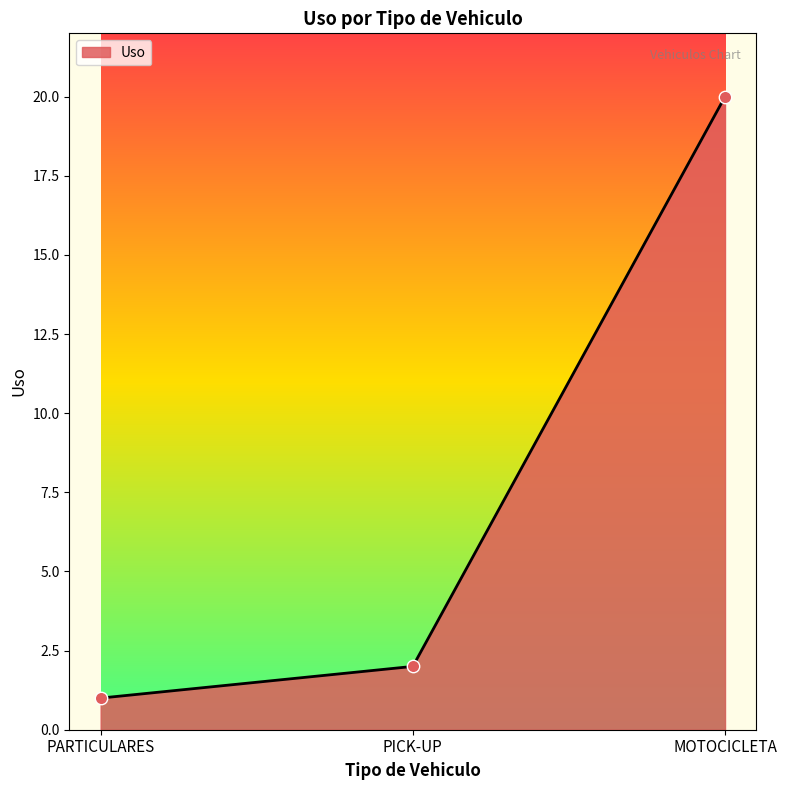

What is the ratio of the value at PICK-UP to the value at PARTICULARES?

2.0